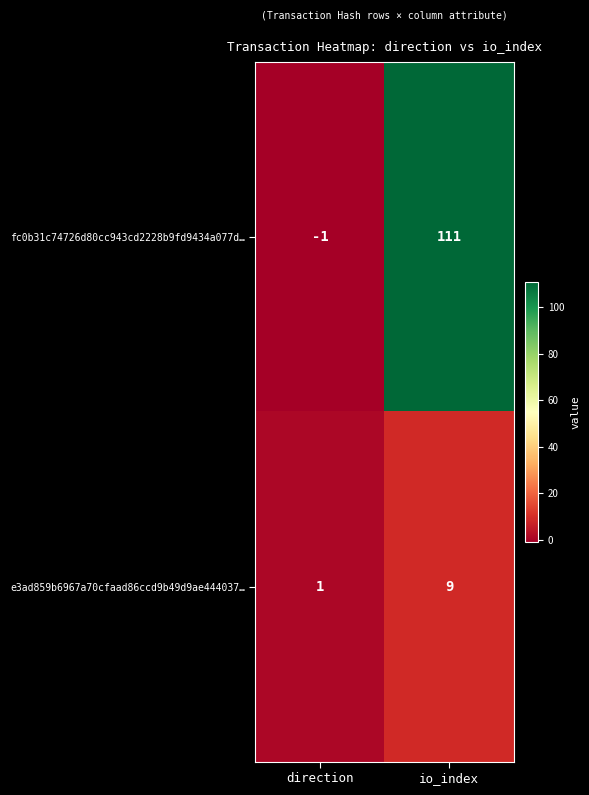

At which category is the sum across all series the highest?

io_index